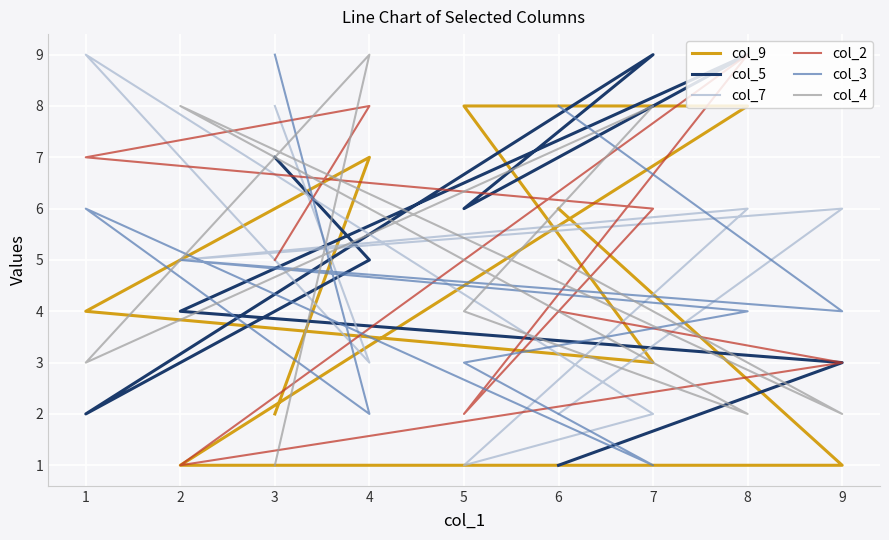

What is the spread (max minus min) of values at 2?

7